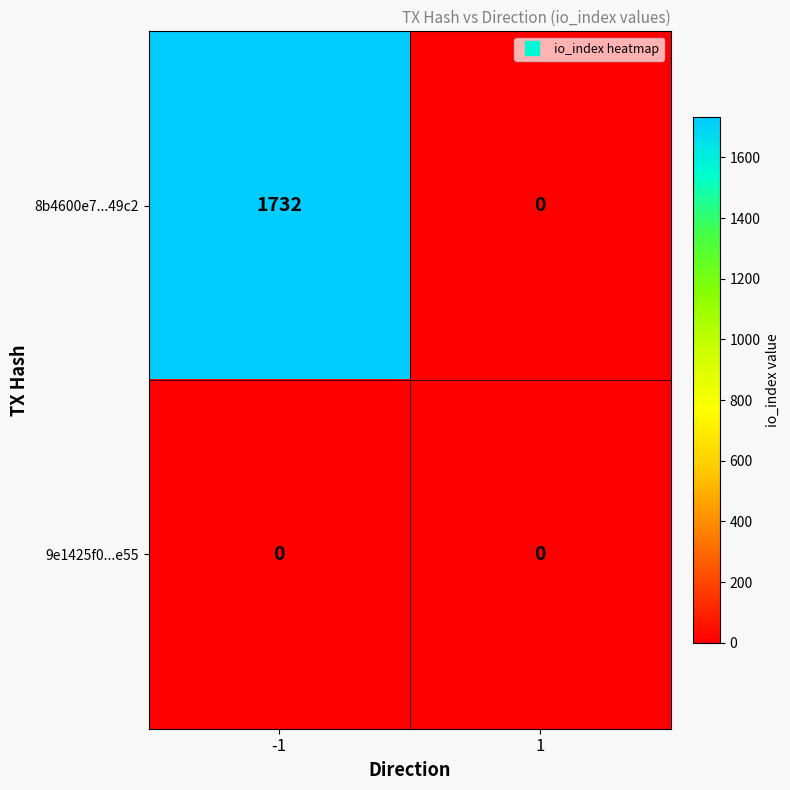

What is the spread (max minus min) of values at -1?

1732